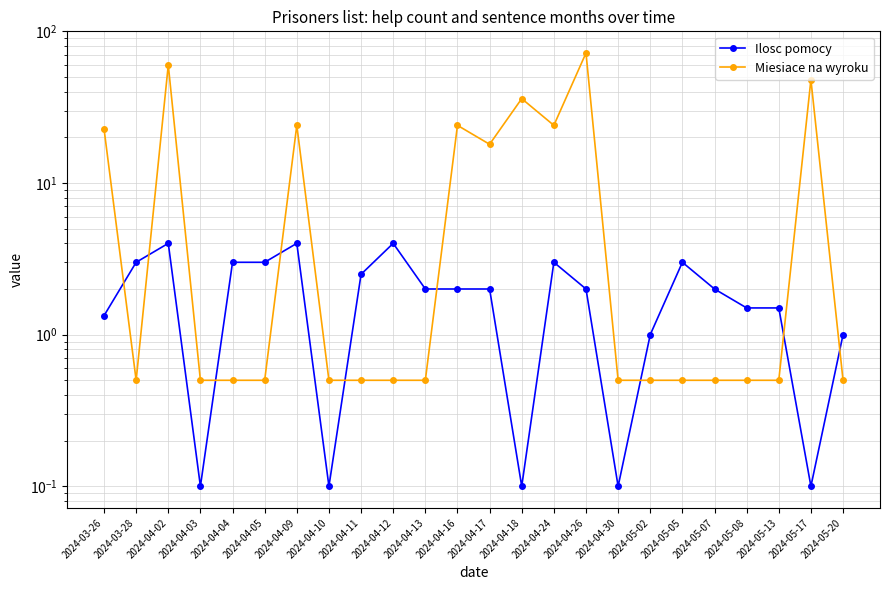

What is the label of the 16th point from the left?

2024-04-26